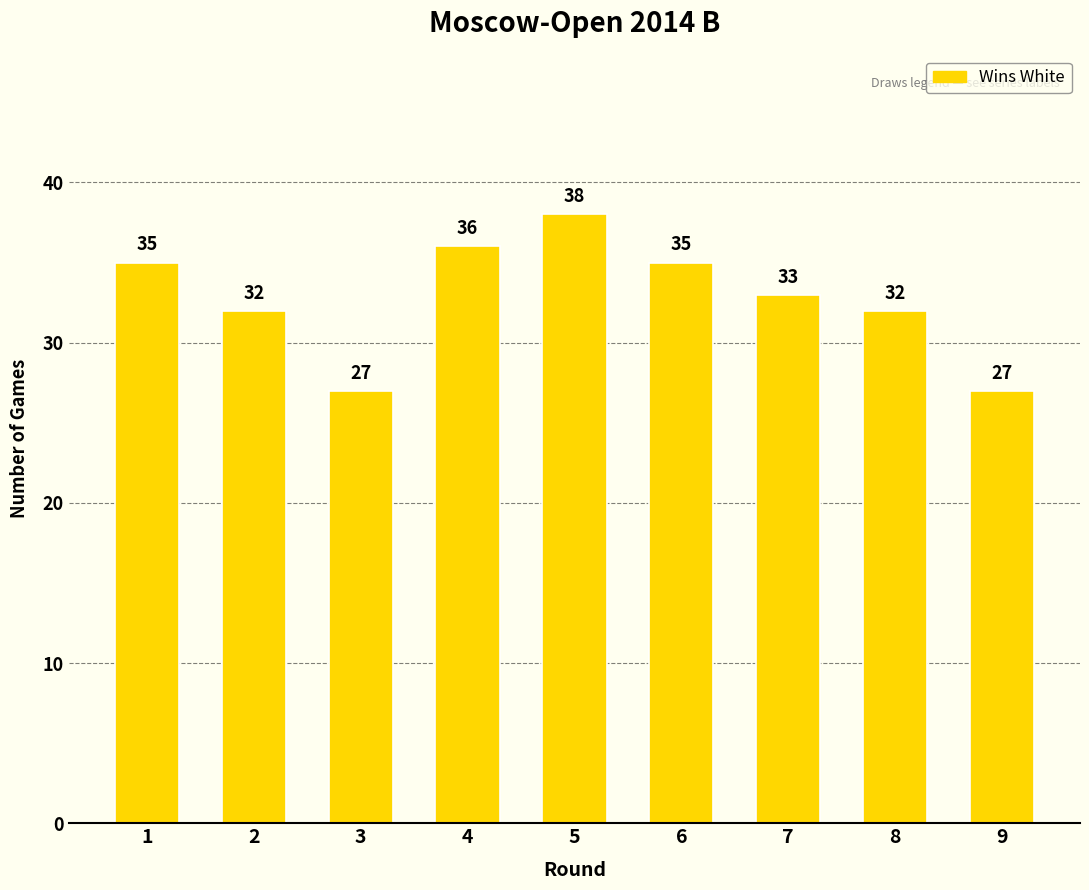

Read the value at 9, to the nearest 5.

25